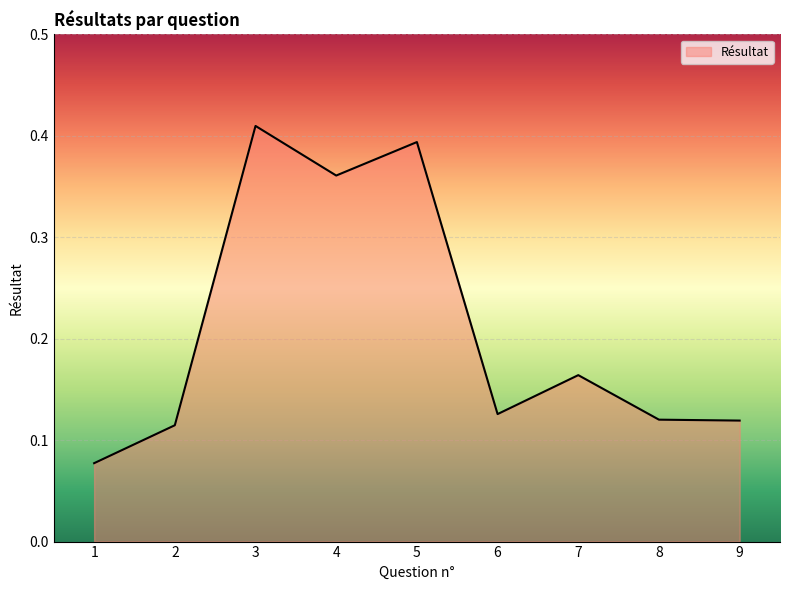

How many lines are shown in the chart?

1